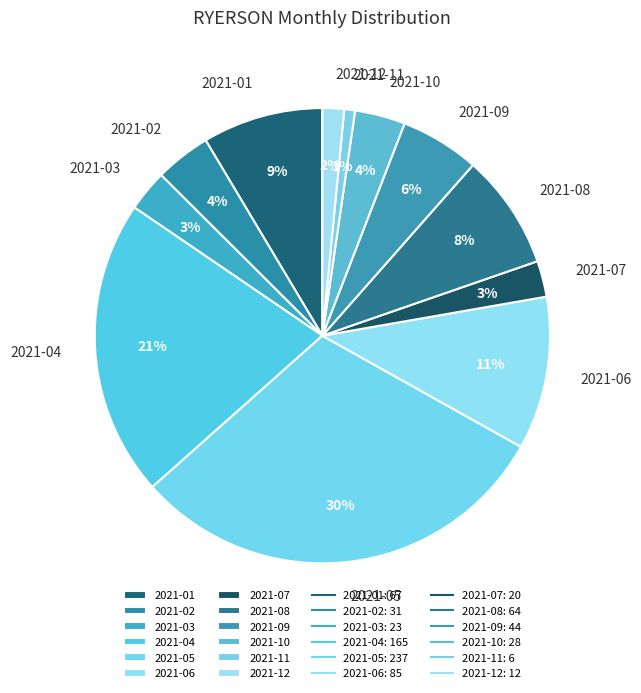

To the nearest percent, what percentage of the pie is 2021-09?

6%